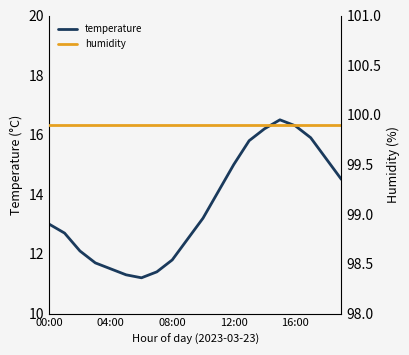

Count the number of categories in the chart.

20